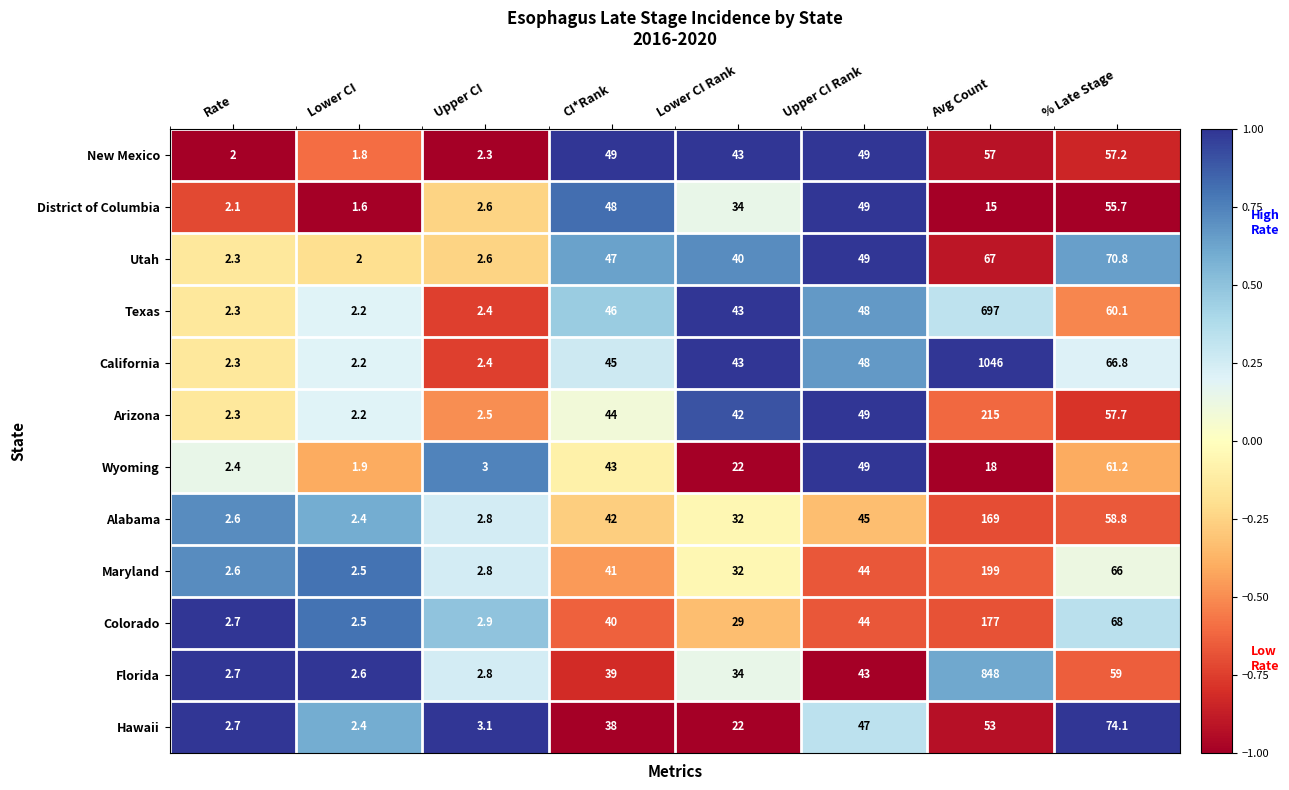

Which series changed the most between CI*Rank and Lower CI Rank?

Wyoming